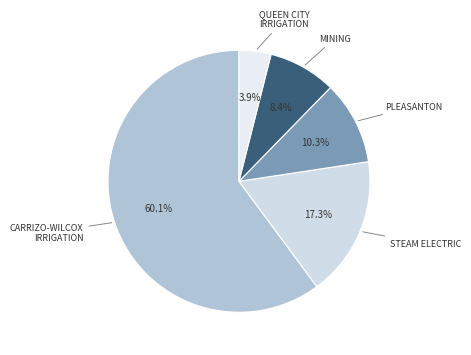

Does any single category account for the majority?

Yes